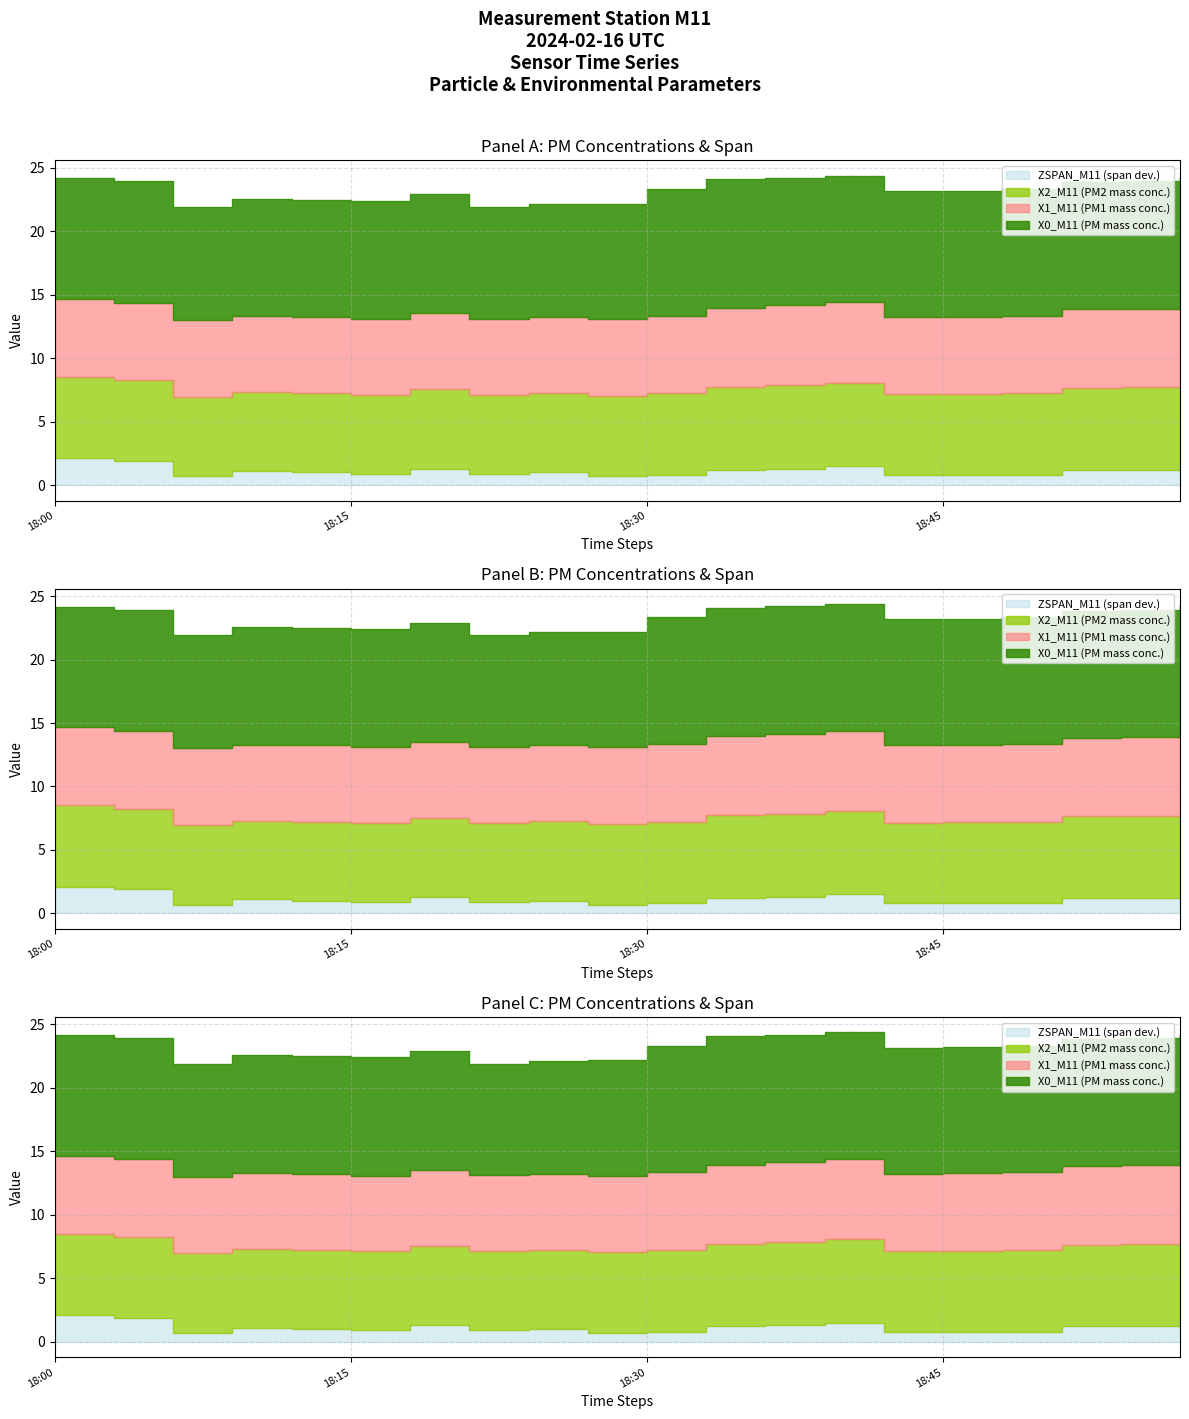

What is the average value of the X1_M11 series?

6.1